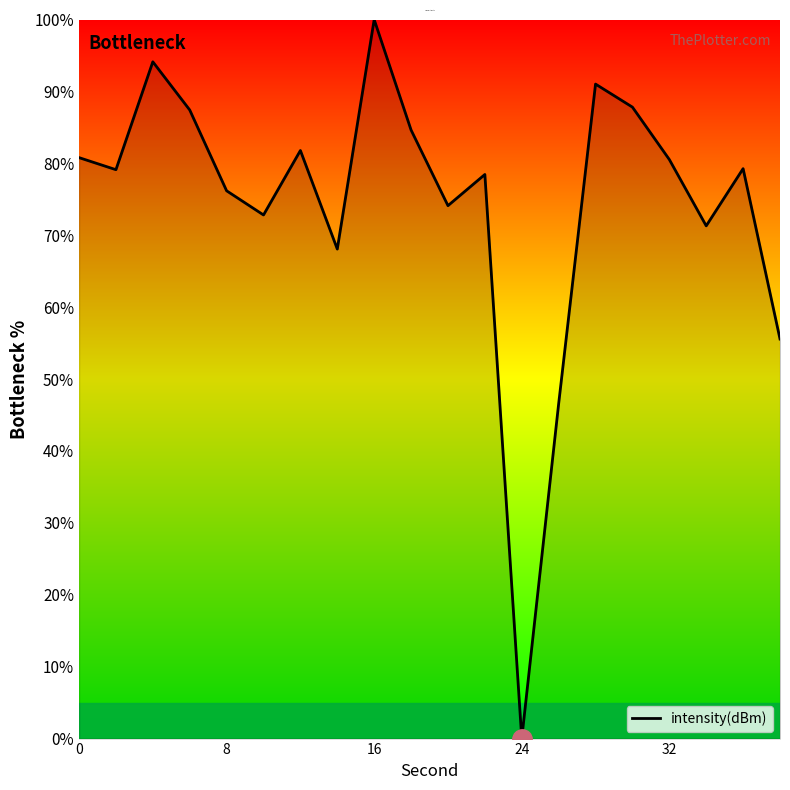

What is the greatest value displayed?

100.0